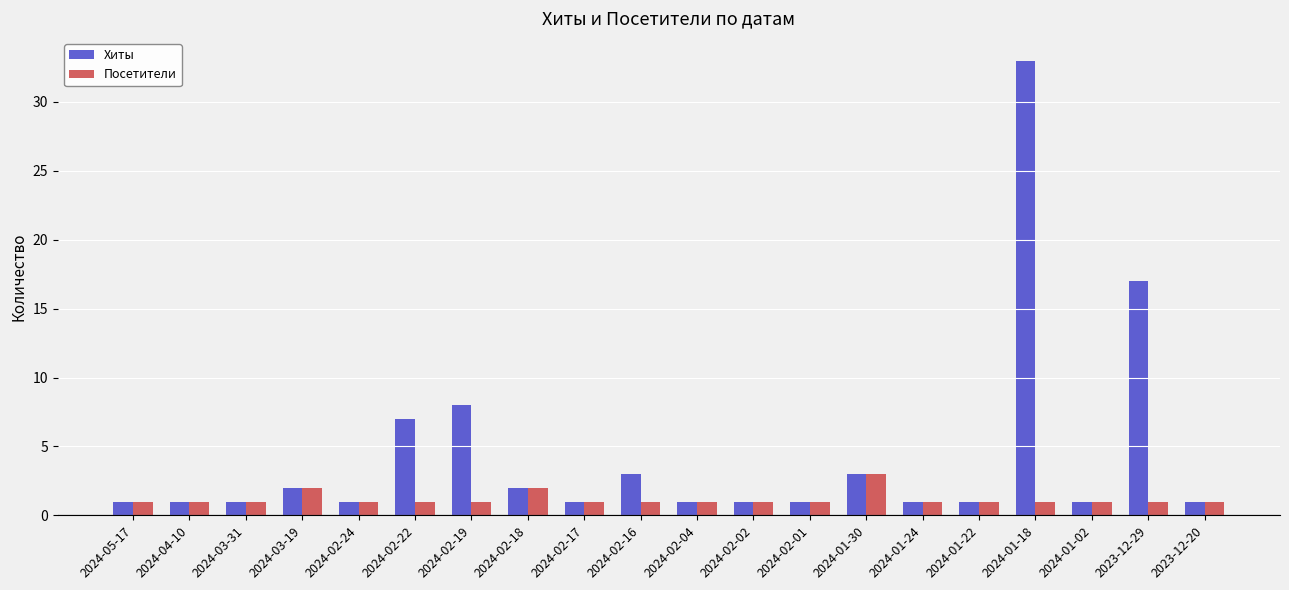

Reading left to right, extract all data points from this chart.

Хиты: 2024-05-17=1	2024-04-10=1	2024-03-31=1	2024-03-19=2	2024-02-24=1	2024-02-22=7	2024-02-19=8	2024-02-18=2	2024-02-17=1	2024-02-16=3	2024-02-04=1	2024-02-02=1	2024-02-01=1	2024-01-30=3	2024-01-24=1	2024-01-22=1	2024-01-18=33	2024-01-02=1	2023-12-29=17	2023-12-20=1
Посетители: 2024-05-17=1	2024-04-10=1	2024-03-31=1	2024-03-19=2	2024-02-24=1	2024-02-22=1	2024-02-19=1	2024-02-18=2	2024-02-17=1	2024-02-16=1	2024-02-04=1	2024-02-02=1	2024-02-01=1	2024-01-30=3	2024-01-24=1	2024-01-22=1	2024-01-18=1	2024-01-02=1	2023-12-29=1	2023-12-20=1